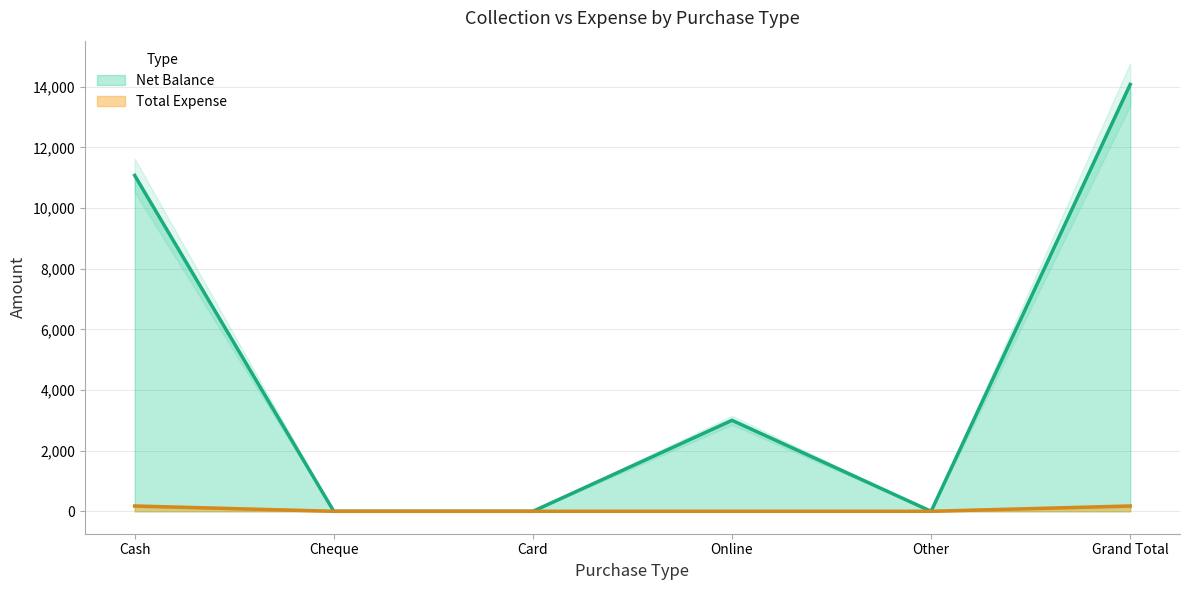

Is it true that Total Expense equals 70 at Cash?

False